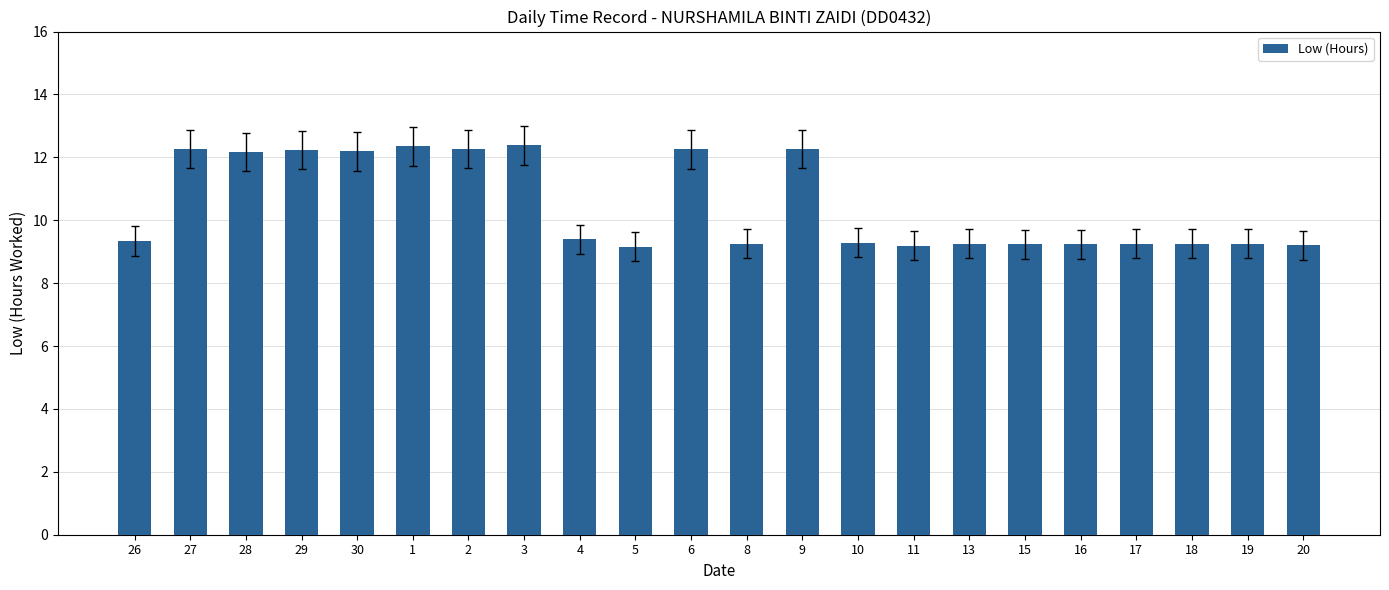

The chart shows a value of 9.2 at 15. True or false?

True